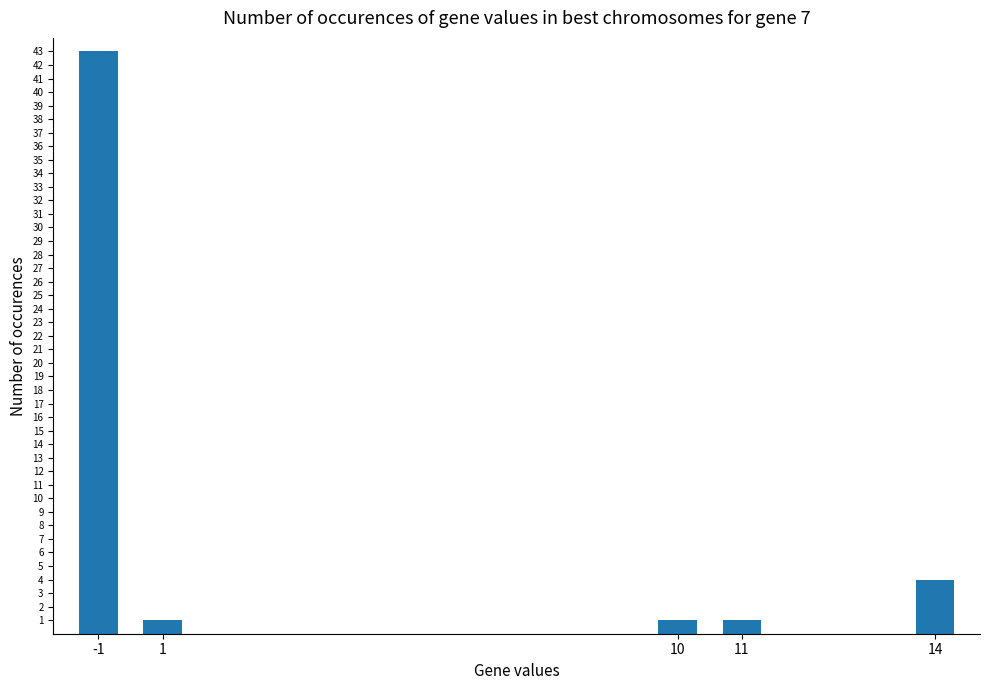

What is the maximum value shown in the chart?

43